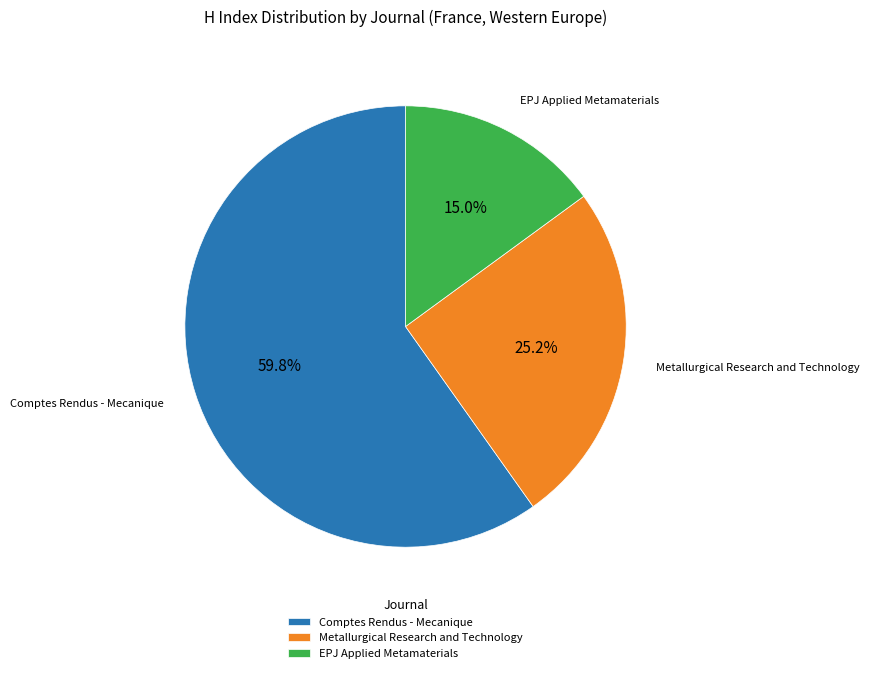

Combined, what portion of the pie is EPJ Applied Metamaterials and Comptes Rendus - Mecanique?

74.8%